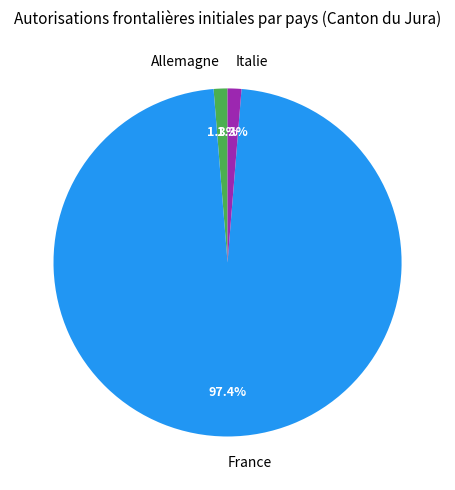

To the nearest percent, what percentage of the pie is Italie?

1%